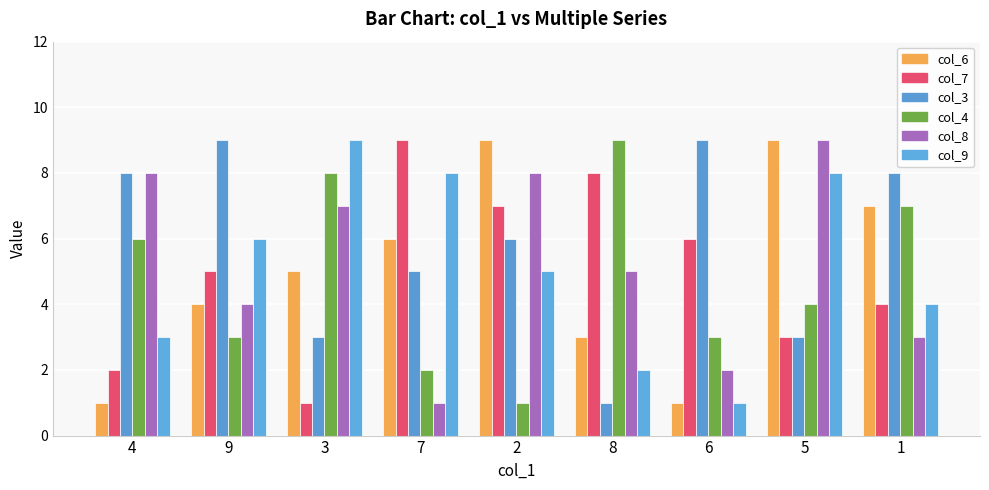

What are all the series names shown in the legend?

col_6, col_7, col_3, col_4, col_8, col_9